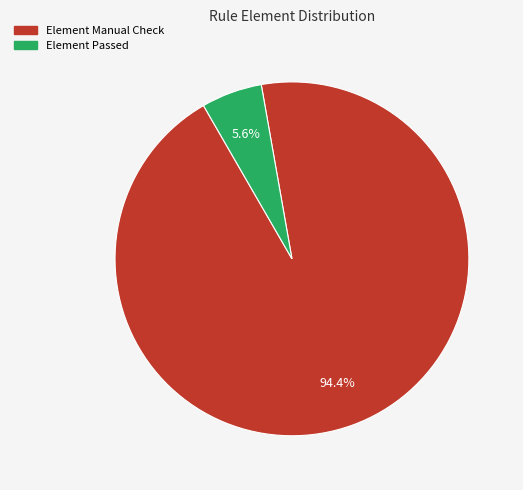

Between Element Manual Check and Element Passed, which is larger?

Element Manual Check